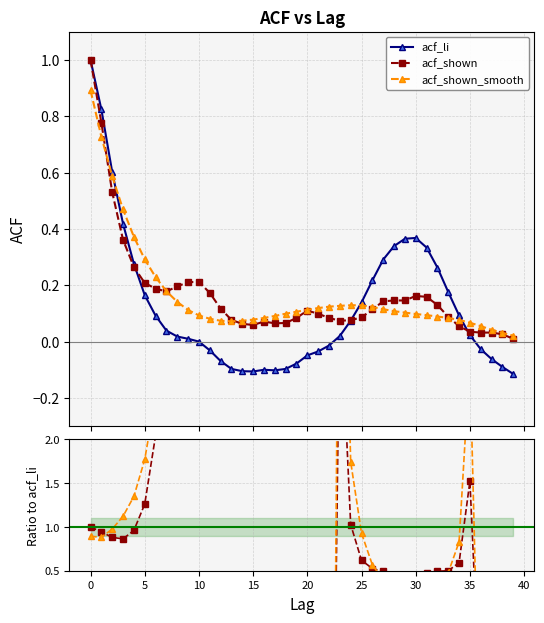

The acf_shown series shows 0.1 at 19. True or false?

False